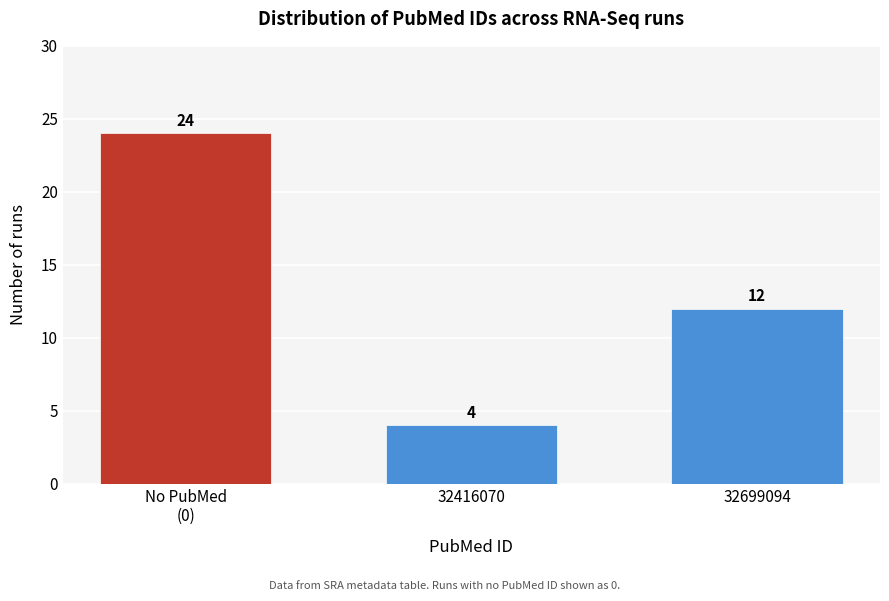

Reading left to right, extract all data points from this chart.

24	4	12